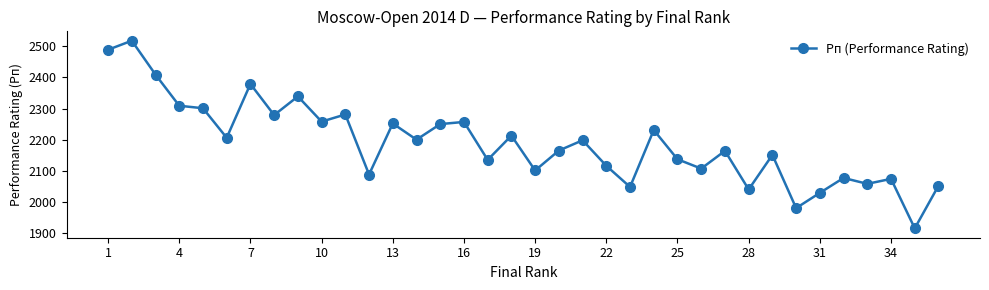

True or false: there are more than 2 points higher than both neighbors.

True